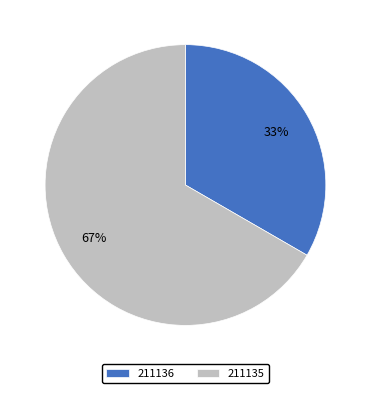

To the nearest percent, what is the average slice percentage?

50%